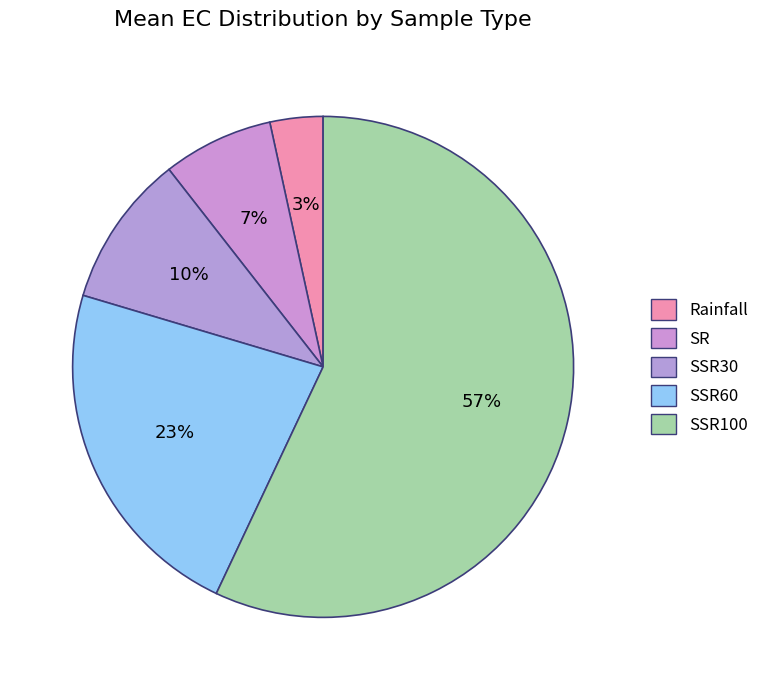

Rank the categories by value from highest to lowest.

SSR100, SSR60, SSR30, SR, Rainfall